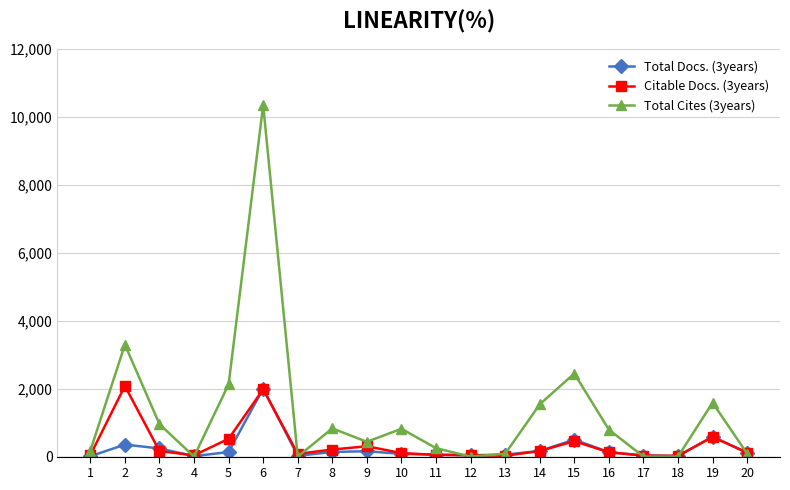

What is the approximate value of Total Docs. (3years) at 19?

584